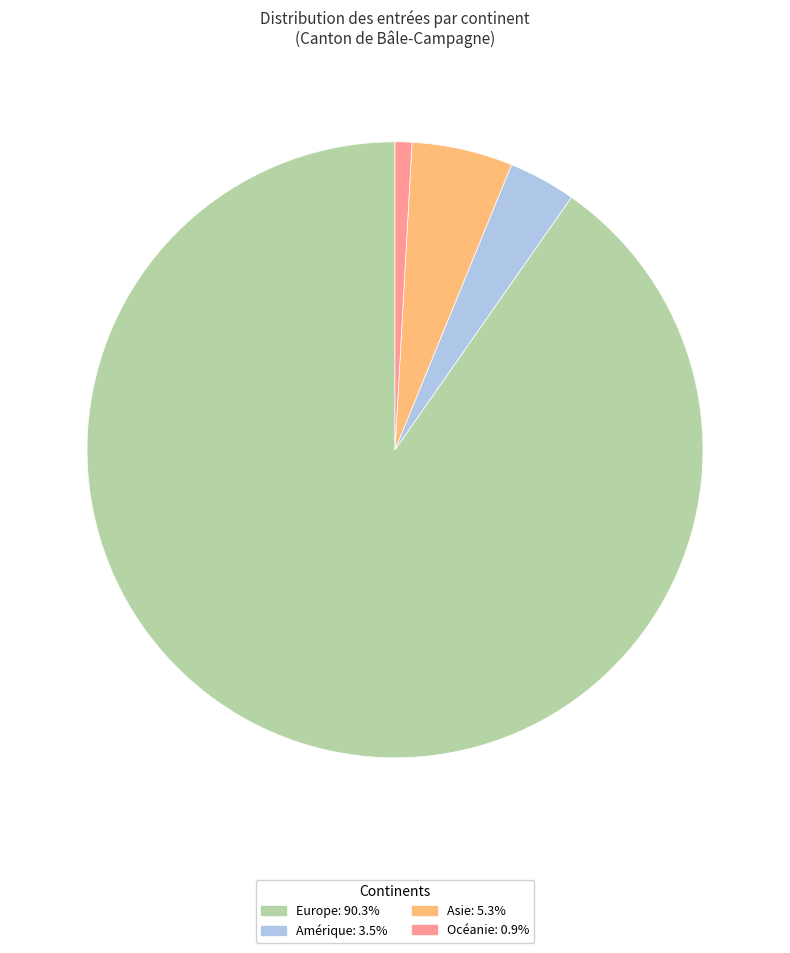

What is the majority slice?

Europe